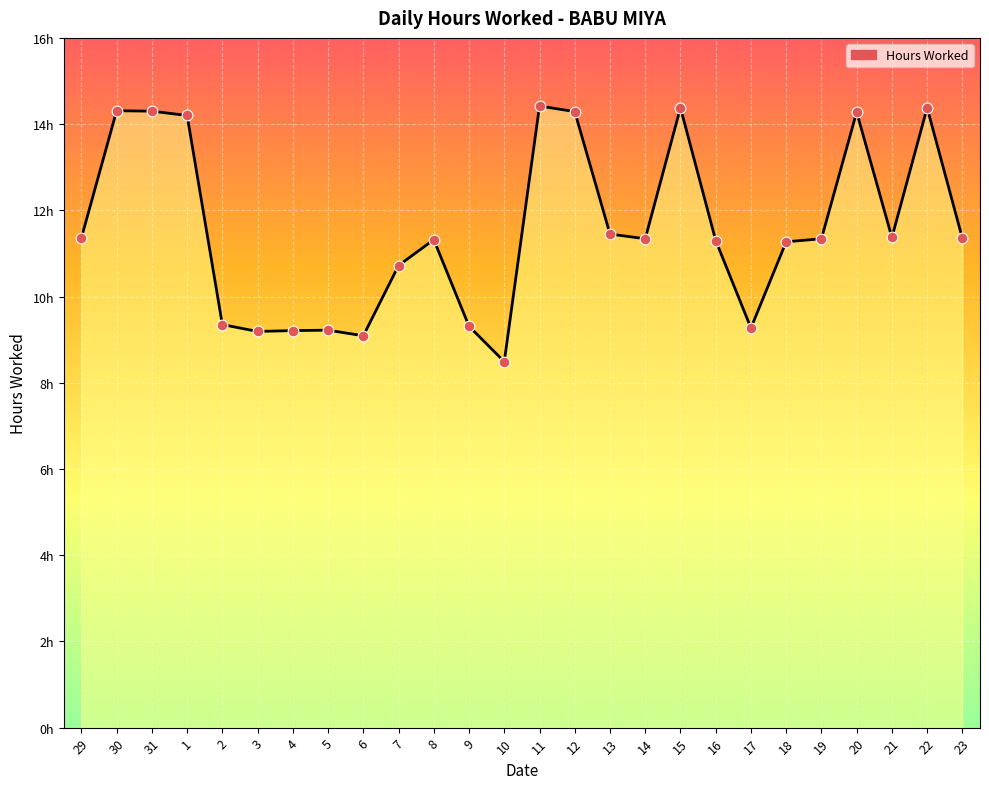

Approximately how many times larger is the value at 14 compared to 29?

1.0